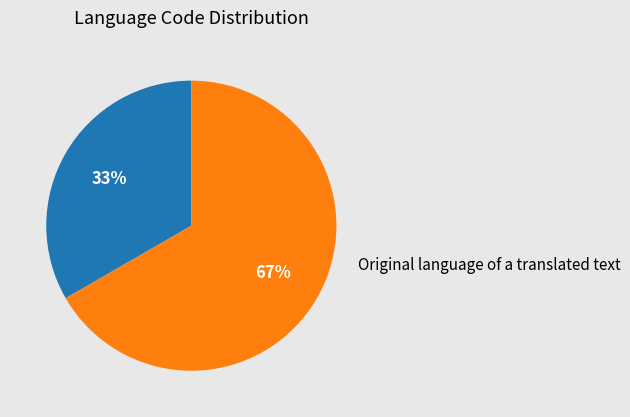

To the nearest percent, what is the average slice percentage?

50%